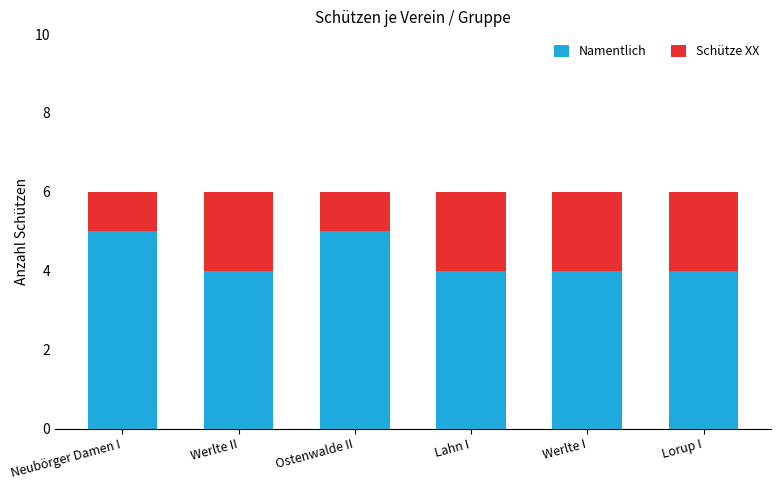

What are all the series names shown in the legend?

Namentlich, Schütze XX